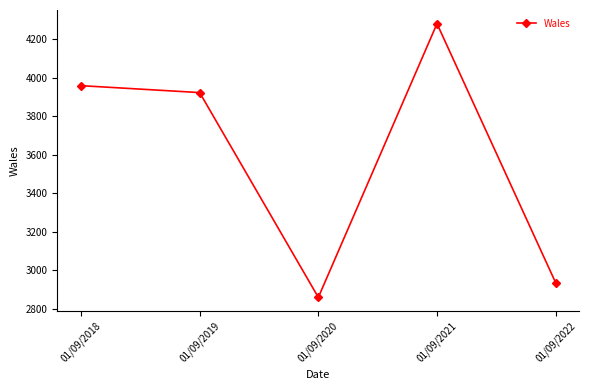

The chart shows a value of 2935 at 01/09/2022. True or false?

True